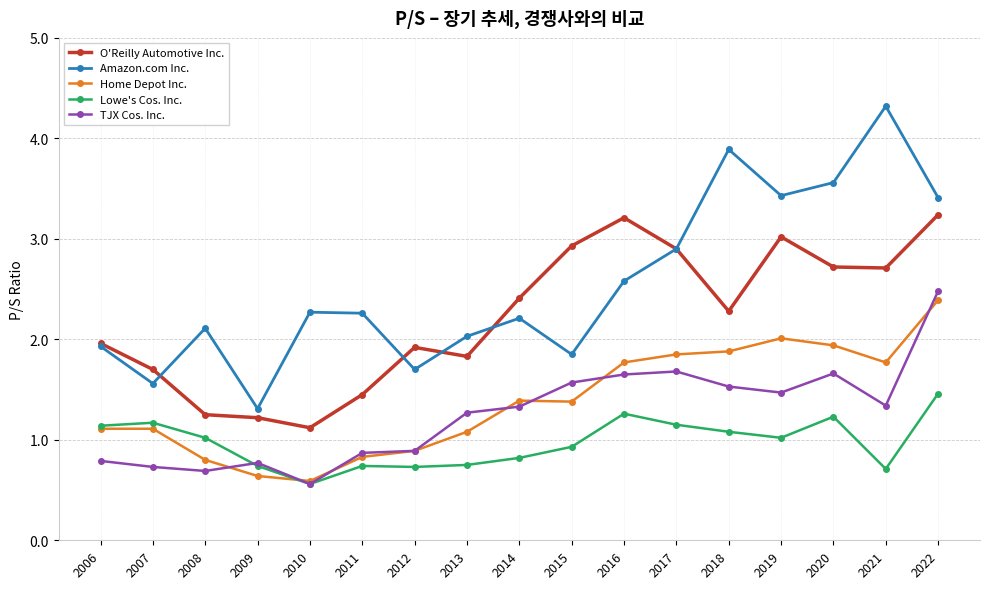

What is the difference between the O'Reilly Automotive Inc. values at 2019 and 2011?

1.6